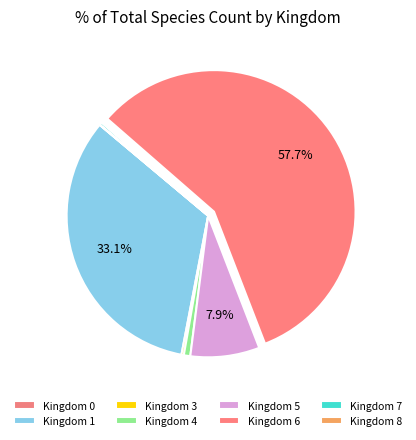

Which category has the biggest portion of the pie?

6